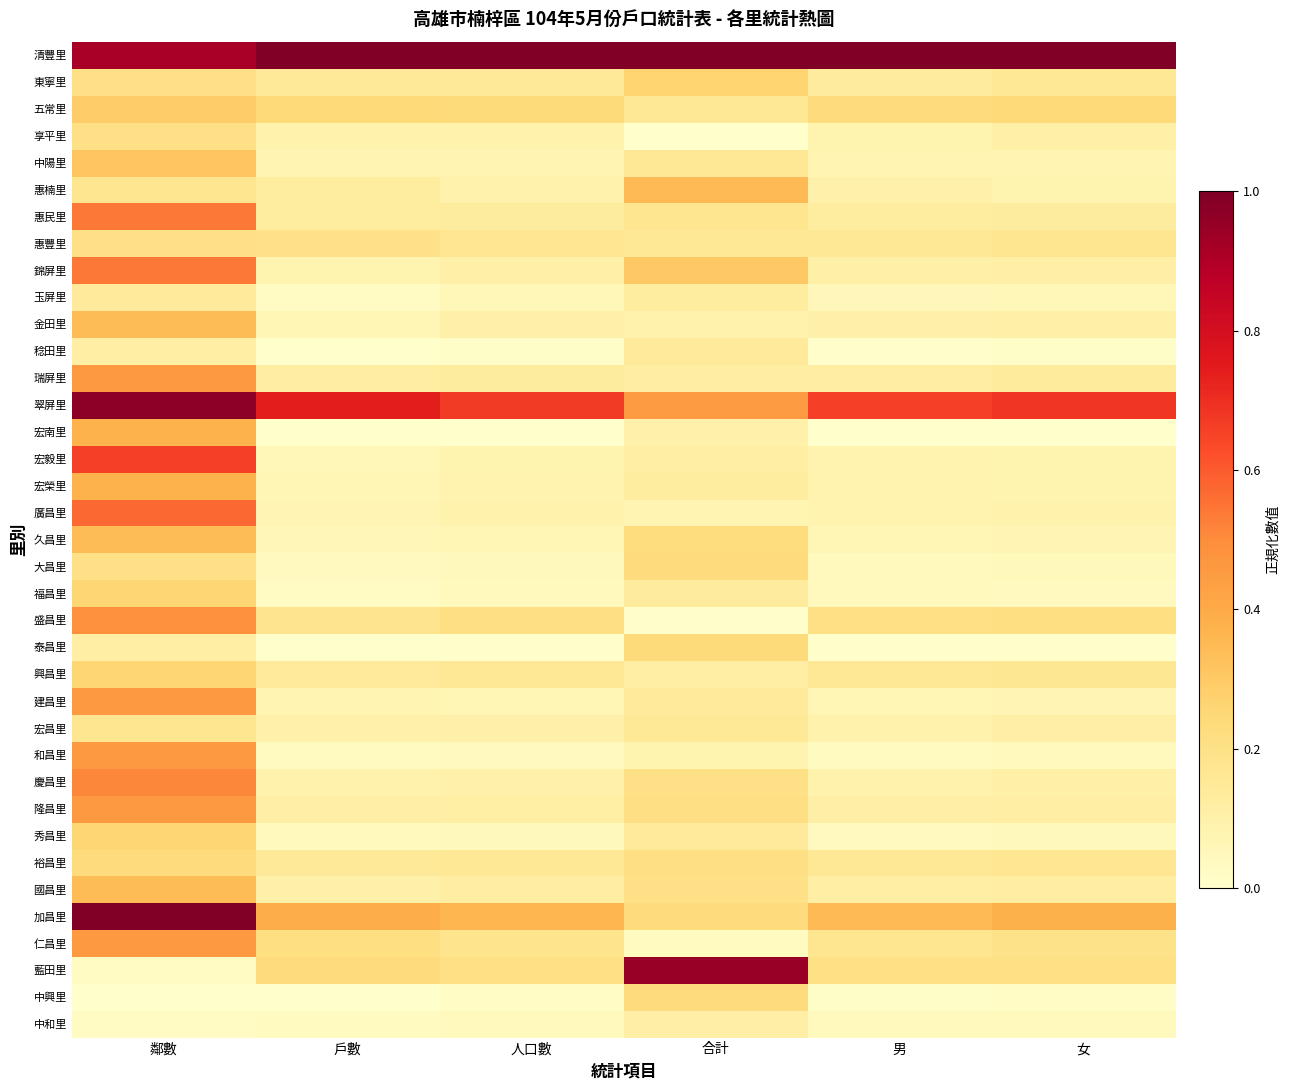

At 戶數, list the series in order from smallest to largest.

稔田里, 泰昌里, 中興里, 宏南里, 福昌里, 玉屏里, 中和里, 和昌里, 大昌里, 秀昌里, 宏毅里, 久昌里, 宏榮里, 金田里, 廣昌里, 建昌里, 中陽里, 錦屏里, 享平里, 慶昌里, 宏昌里, 國昌里, 隆昌里, 瑞屏里, 惠民里, 惠楠里, 興昌里, 東寧里, 裕昌里, 盛昌里, 惠豐里, 仁昌里, 藍田里, 五常里, 加昌里, 翠屏里, 清豐里